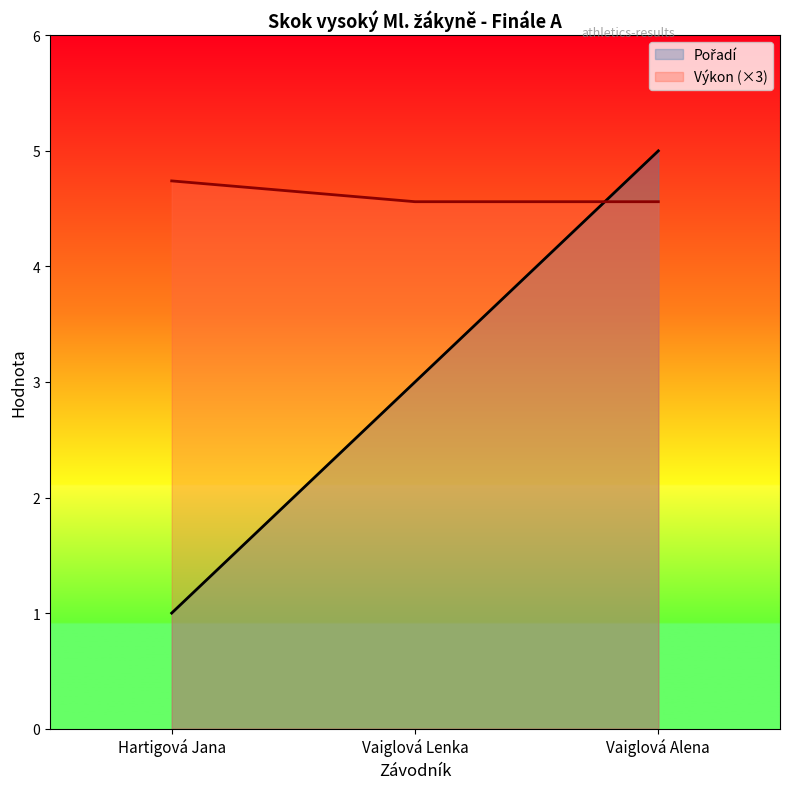

What is the value of the Výkon point at the 2nd from the left?

4.6